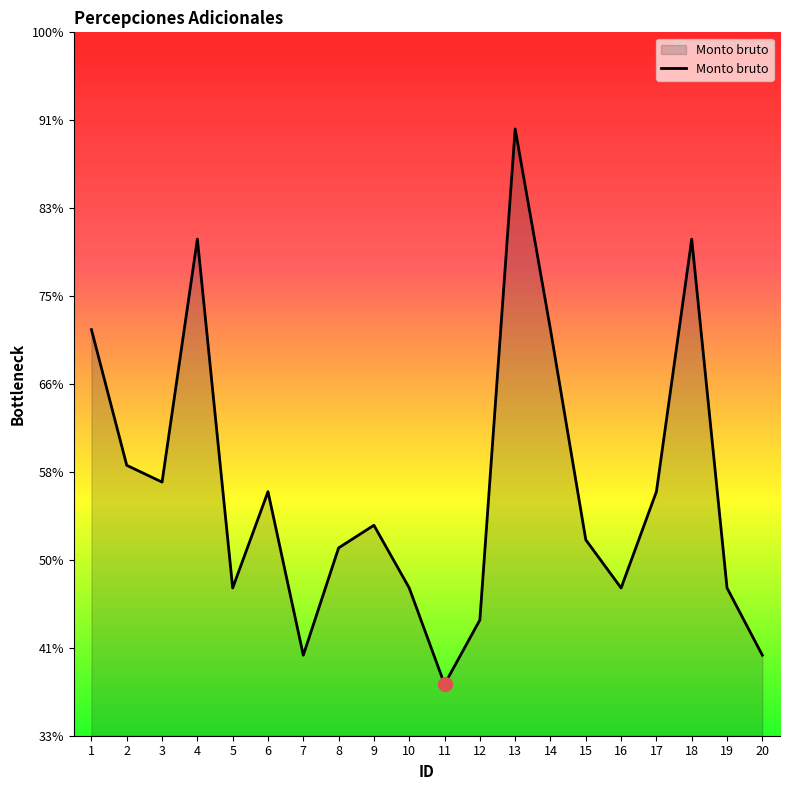

Does the chart display data point markers on the line(s)?

No